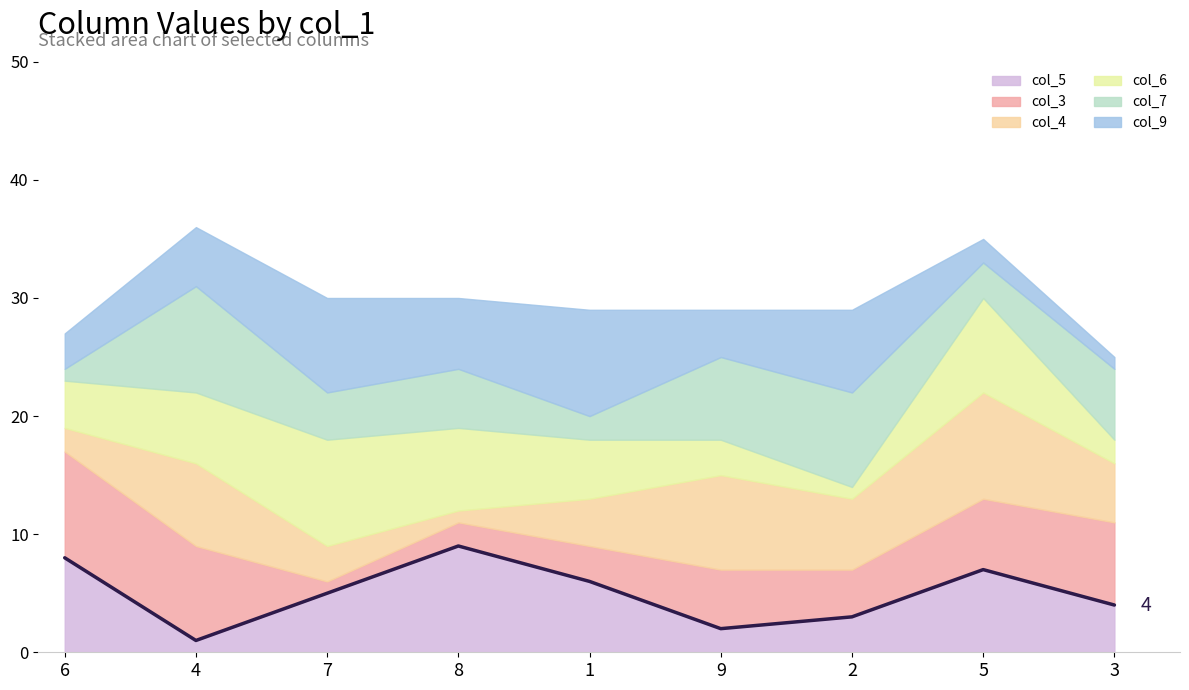

What is the average value?

5